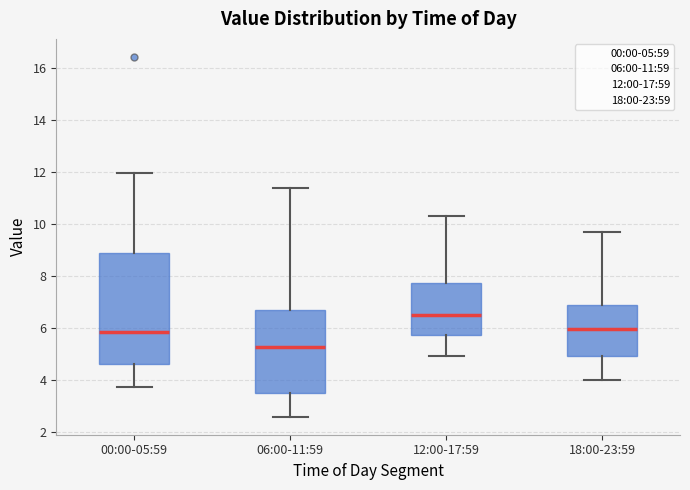

Where does the median line of the box for 06:00-11:59 sit on the y-axis? The values are not printed on the chart, so give them approximately, as read against the axis.

5.2